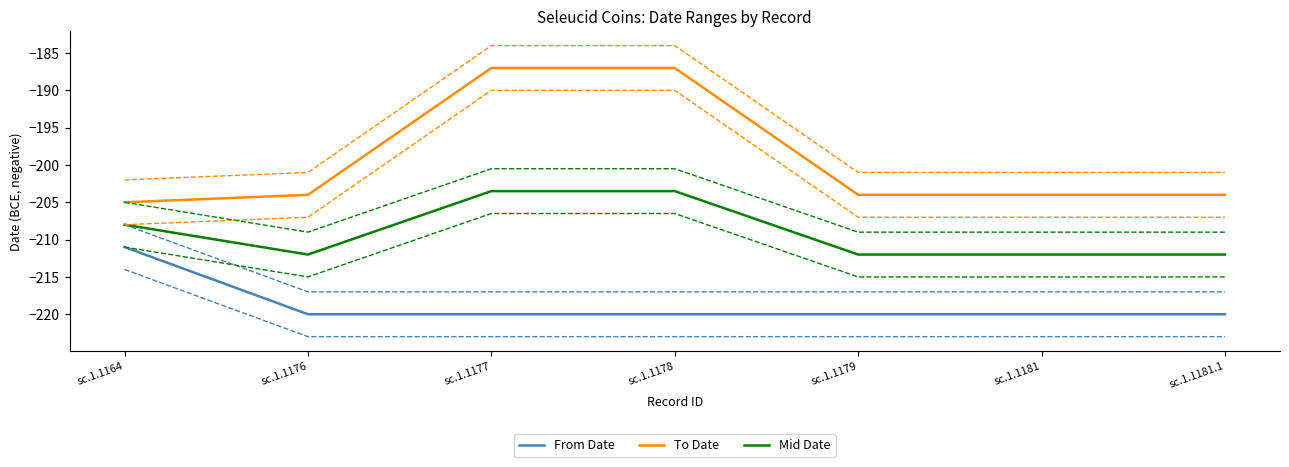

What is the maximum value shown in the chart?

-187.0